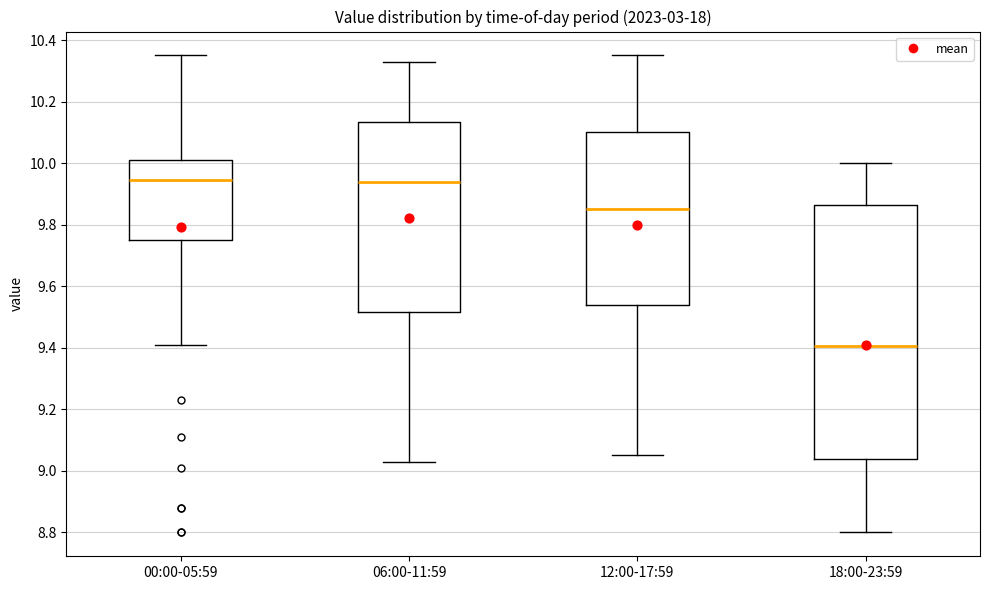

Reading left to right, transcribe this box plot: for each box, give where its median line is, the range the box spans, and where its two whiskers end, as read against the y-axis. The values are not printed on the chart, so give them approximately, as read against the axis.

00:00-05:59: median 9.94, box 9.76 to 10.02, whiskers 9.42 to 10.36
06:00-11:59: median 9.94, box 9.52 to 10.14, whiskers 9.04 to 10.34
12:00-17:59: median 9.86, box 9.54 to 10.10, whiskers 9.06 to 10.36
18:00-23:59: median 9.40, box 9.04 to 9.86, whiskers 8.80 to 10.00